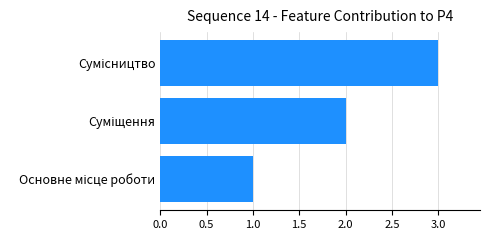

What is the maximum value shown in the chart?

3